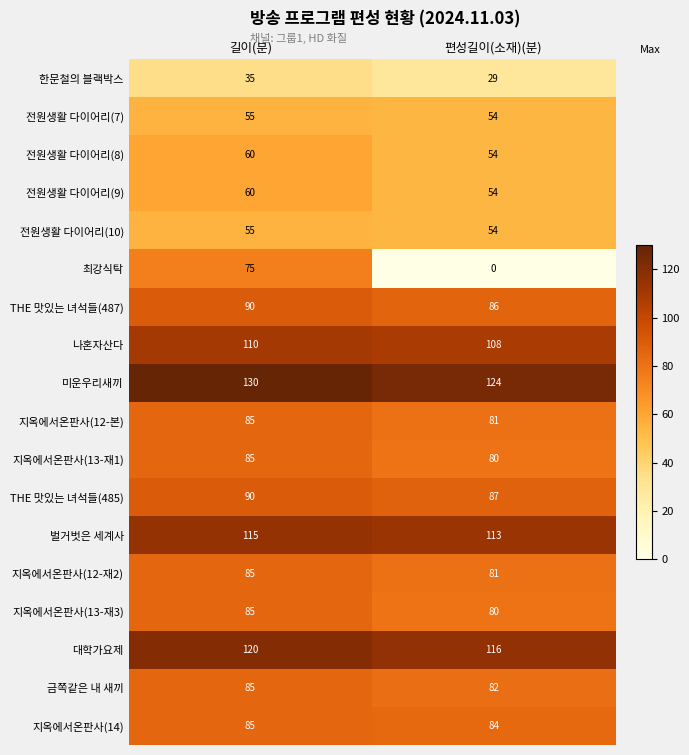

What is the sum of all 금쪽같은 내 새끼 values?

167